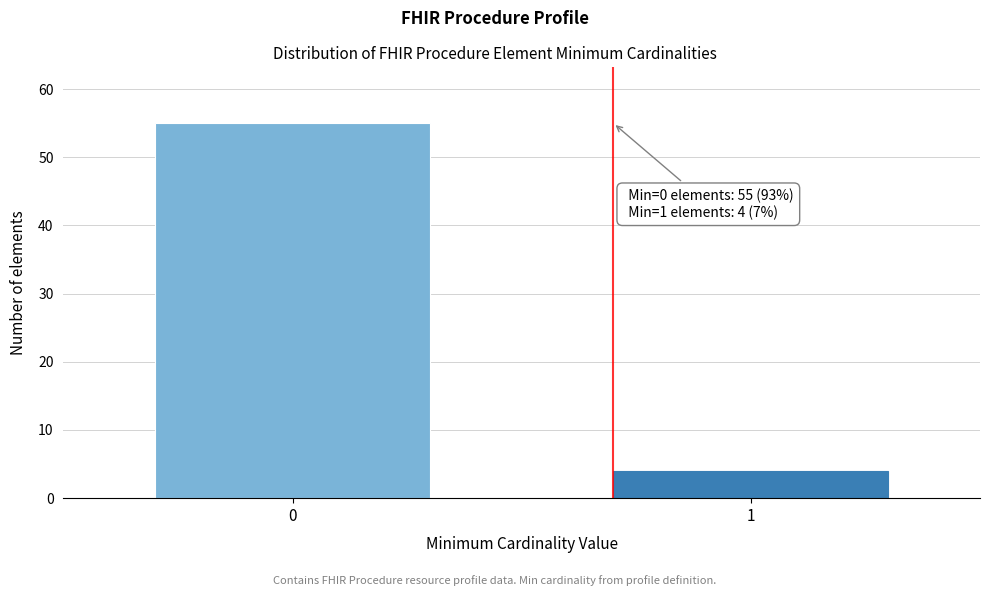

Reading left to right, what are all the values shown in this chart?

0=55	1=4